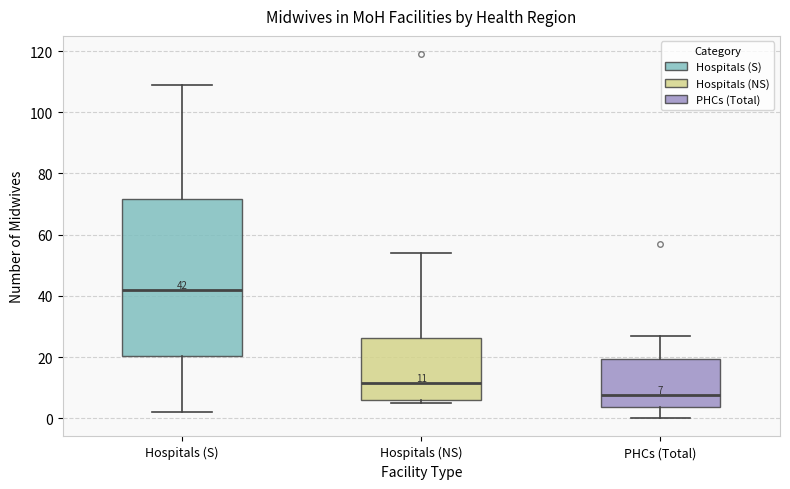

Which box has the highest median line?

Hospitals (S)